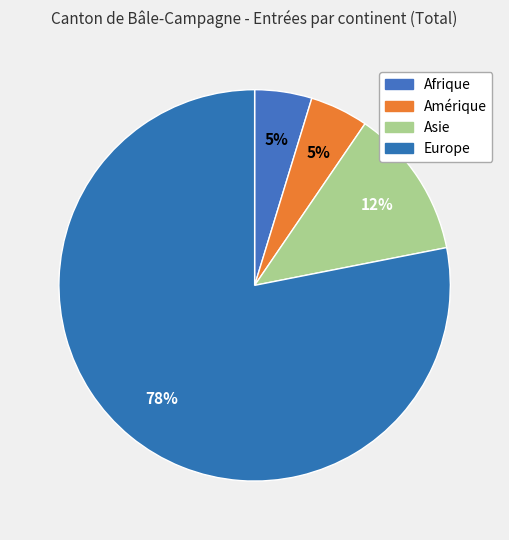

To the nearest percent, what is the combined percentage of Amérique and Europe?

83%